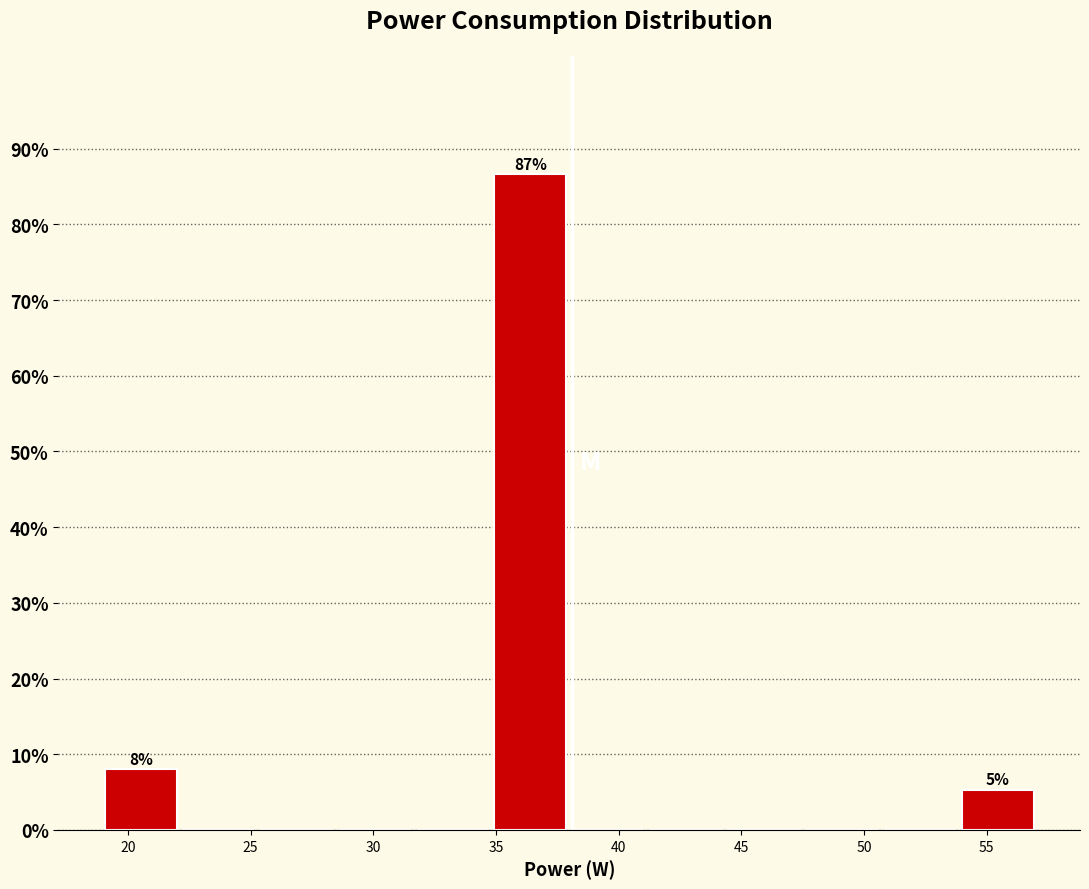

Over which range of the x-axis is the bar tallest?

35.0 to 38.0